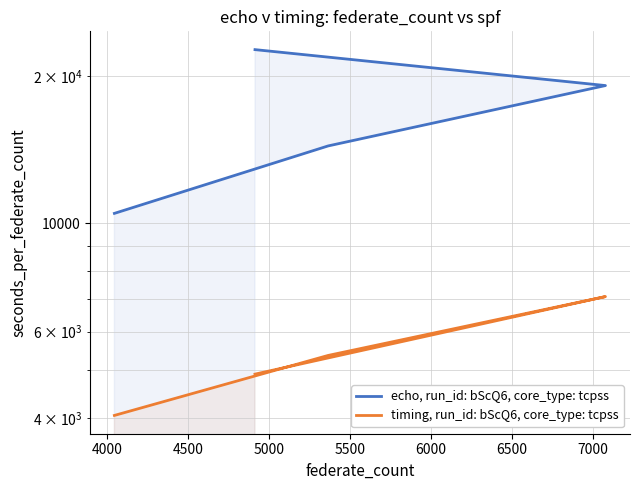

What is the sum of all timing, run_id: bScQ6, core_type: tcpss values?

21405